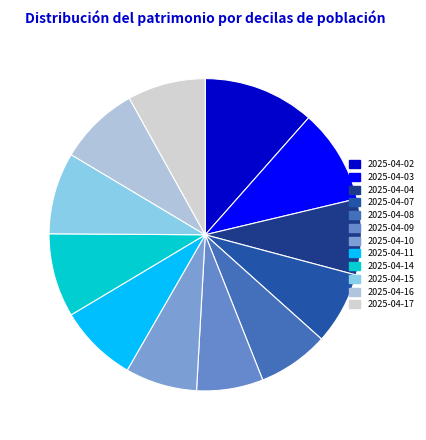

How many slices are in this pie chart?

12